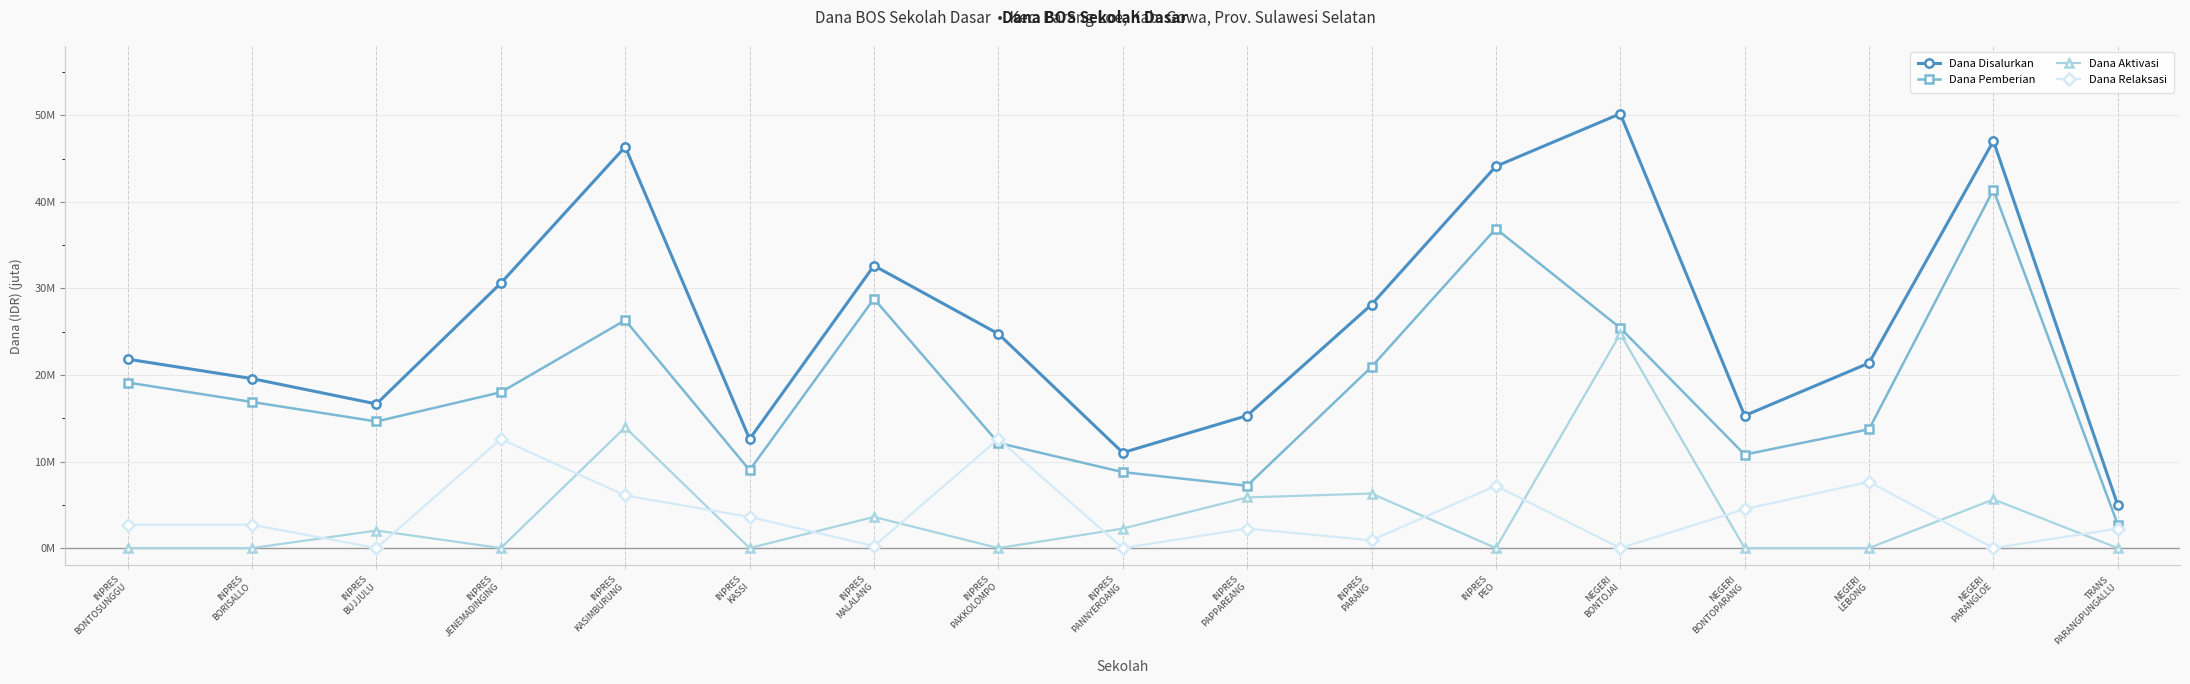

At which label is Dana Pemberian closest to 22?

INPRES
PARANG